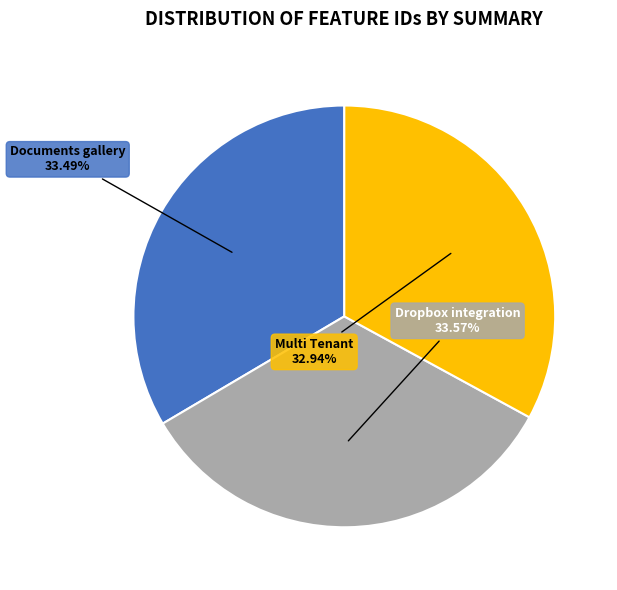

Combined, do Documents gallery and Multi Tenant account for over 50%?

Yes